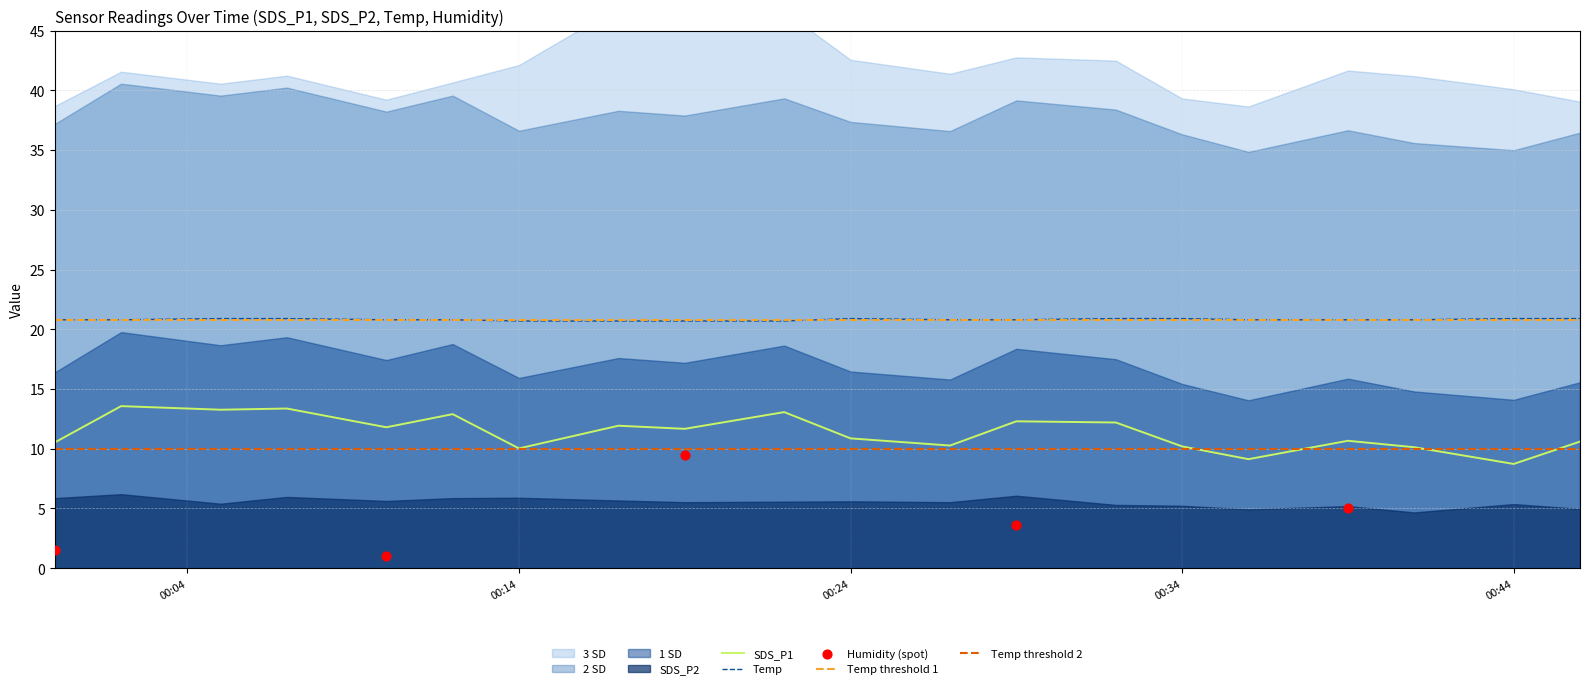

At how many categories does at least one series exceed 13?

20